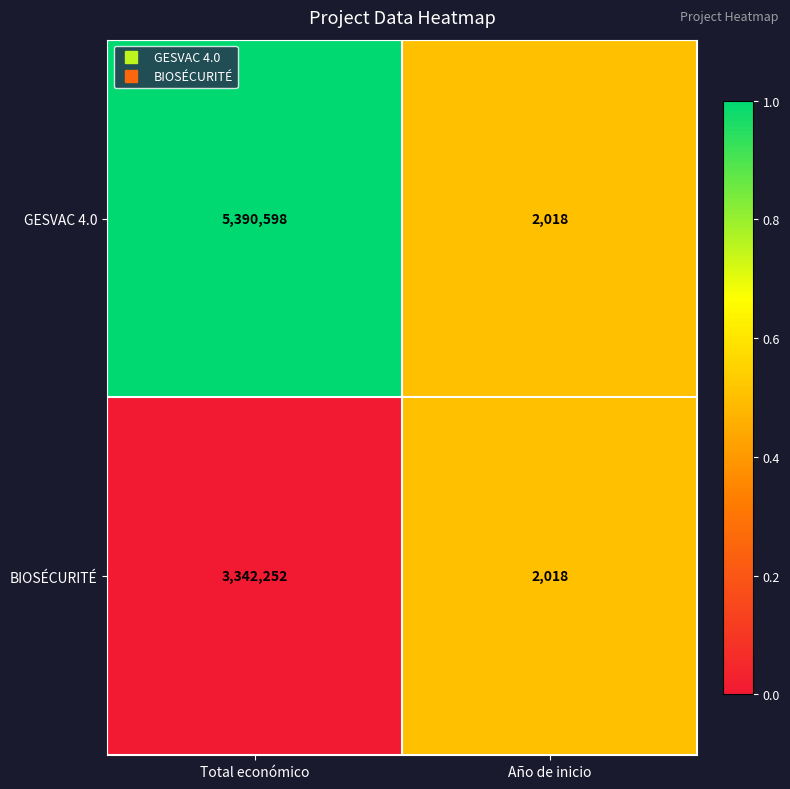

What is the difference between the BIOSÉCURITÉ values at Total económico and Año de inicio?

3340234